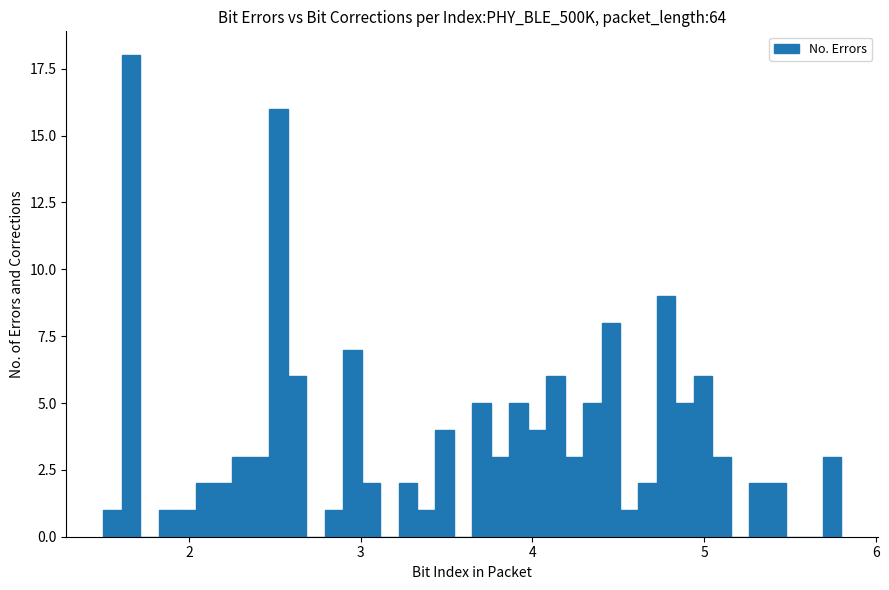

Read against the x-axis, roughly where is the centre of the tallest bar?

1.7